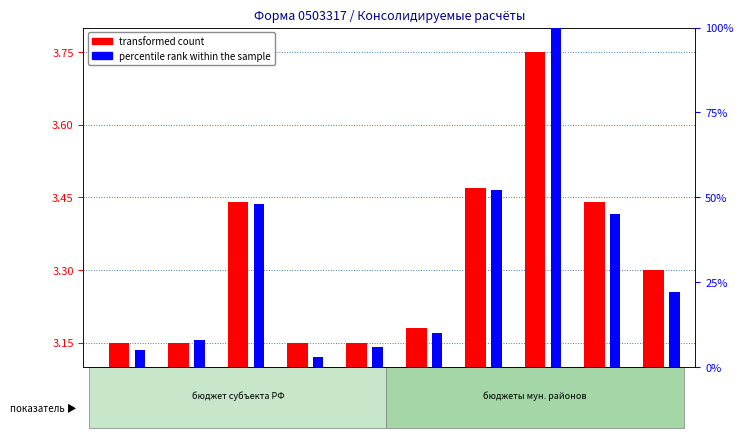

At how many categories does at least one series exceed 91?

1